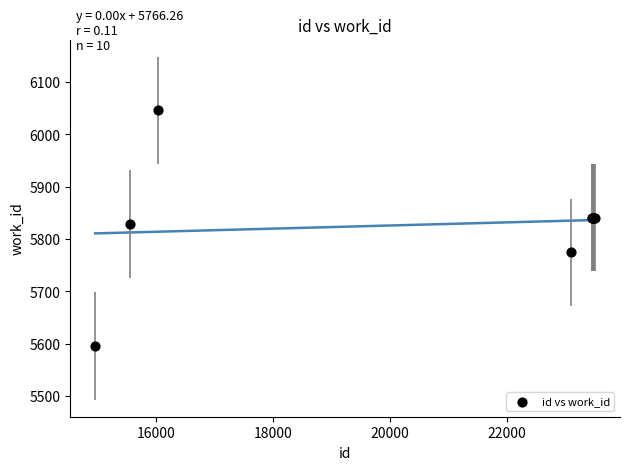

What Y value in the scatter plot is closest to 5821?

5829